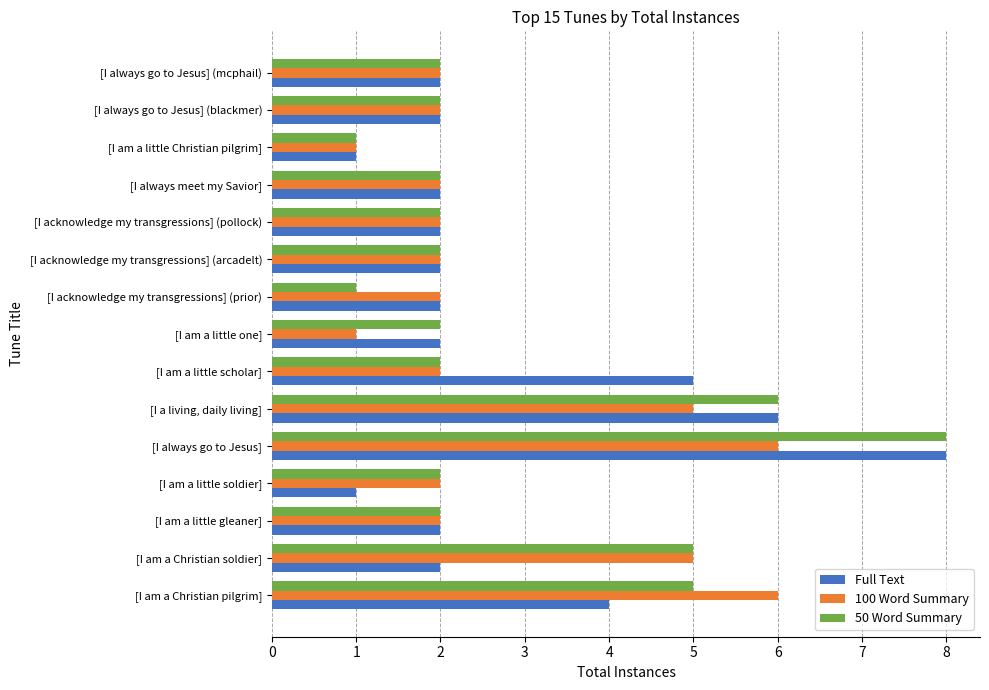

Between [I acknowledge my transgressions] (prior) and [I always go to Jesus] (mcphail), which series saw the biggest shift?

50 Word Summary